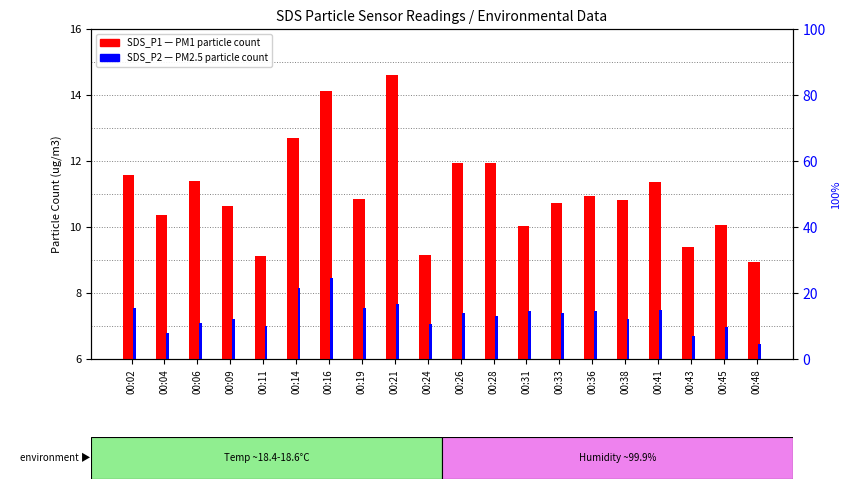

Reading left to right, extract all data points from this chart.

SDS_P1 (PM1): 00:02=11.6	00:04=10.3	00:06=11.4	00:09=10.7	00:11=9.1	00:14=12.7	00:16=14.1	00:19=10.8	00:21=14.6	00:24=9.2	00:26=11.9	00:28=11.9	00:31=10.0	00:33=10.7	00:36=10.9	00:38=10.8	00:41=11.3	00:43=9.4	00:45=10.1	00:48=8.9
SDS_P2 (PM2.5): 00:02=7.5	00:04=6.8	00:06=7.1	00:09=7.2	00:11=7.0	00:14=8.2	00:16=8.4	00:19=7.5	00:21=7.7	00:24=7.1	00:26=7.4	00:28=7.3	00:31=7.5	00:33=7.4	00:36=7.5	00:38=7.2	00:41=7.5	00:43=6.7	00:45=7.0	00:48=6.5